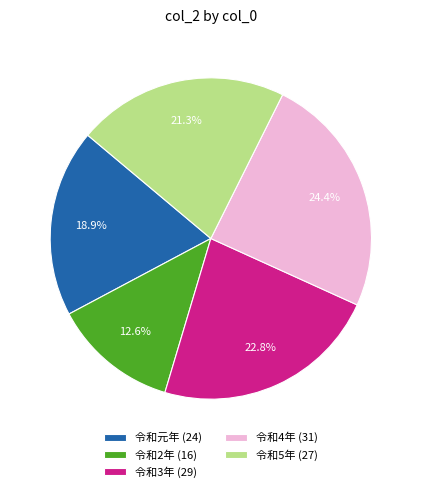

To the nearest percent, what portion does 令和3年 represent?

23%